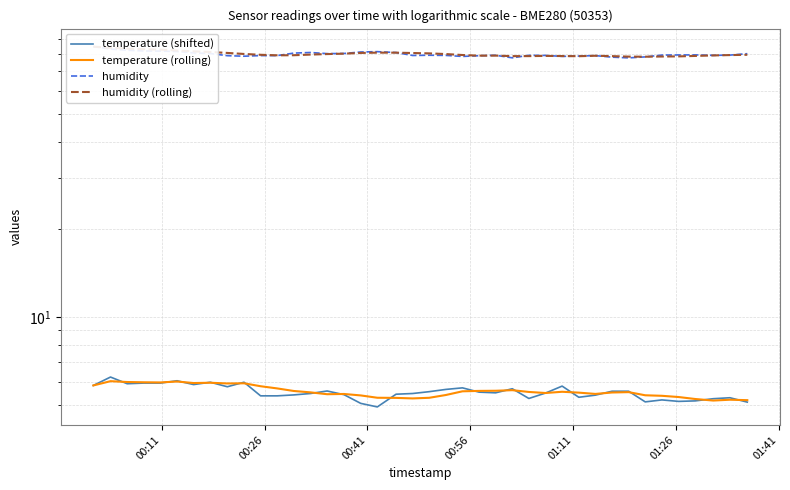

How many data points in humidity are less than 79?

8